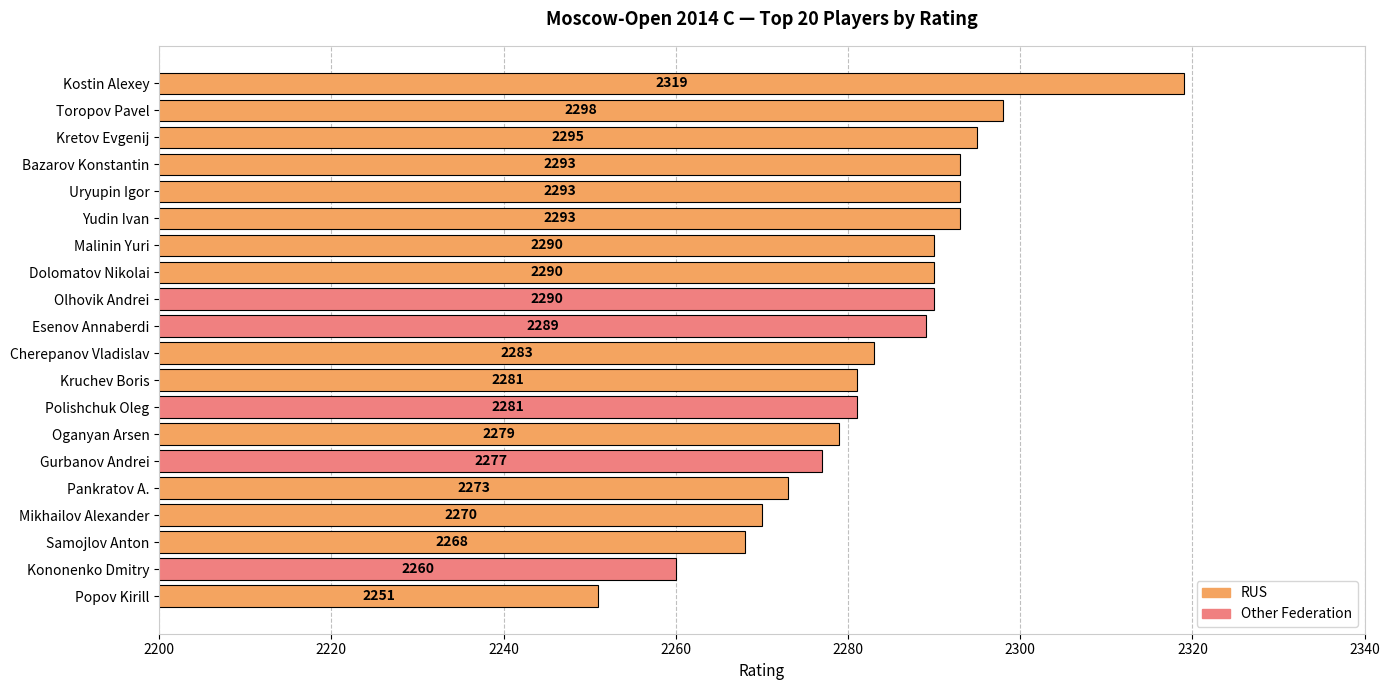

What is the maximum value shown in the chart?

2319